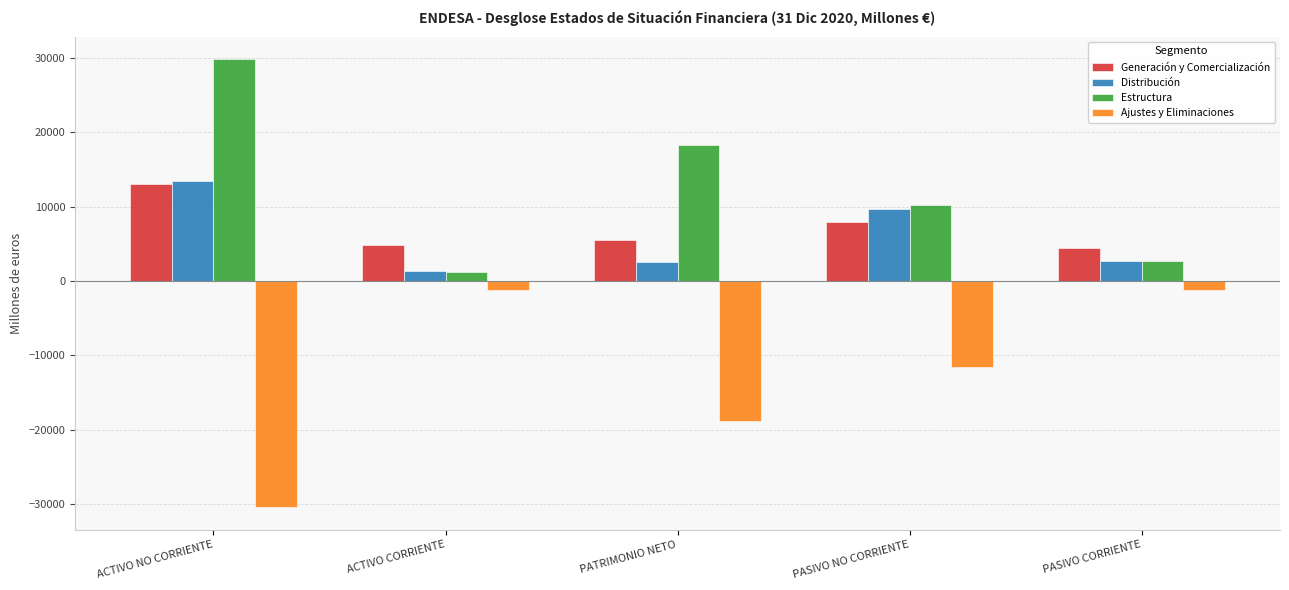

At which label does Distribución reach its peak?

ACTIVO NO CORRIENTE